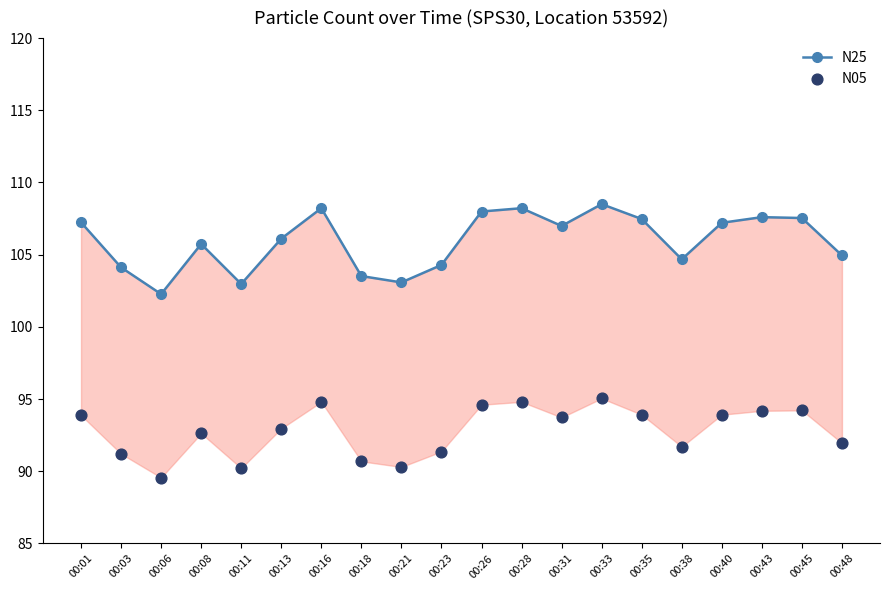

Which series has the widest spread of Y values?

N25